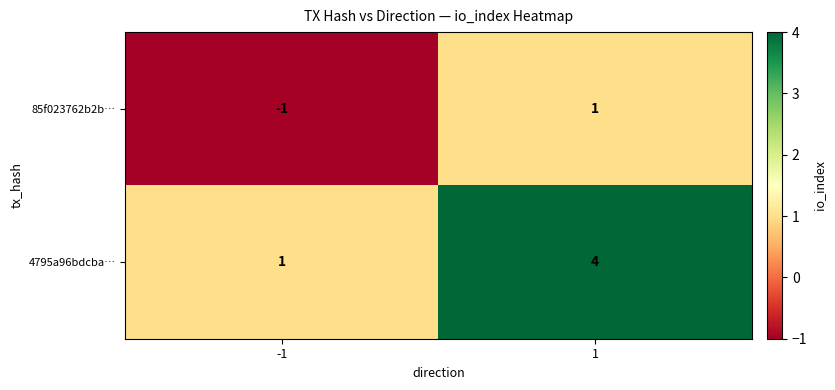

Reading left to right, what are all the values shown in this chart?

85f023762b2b…: -1	1
4795a96bdcba…: 1	4